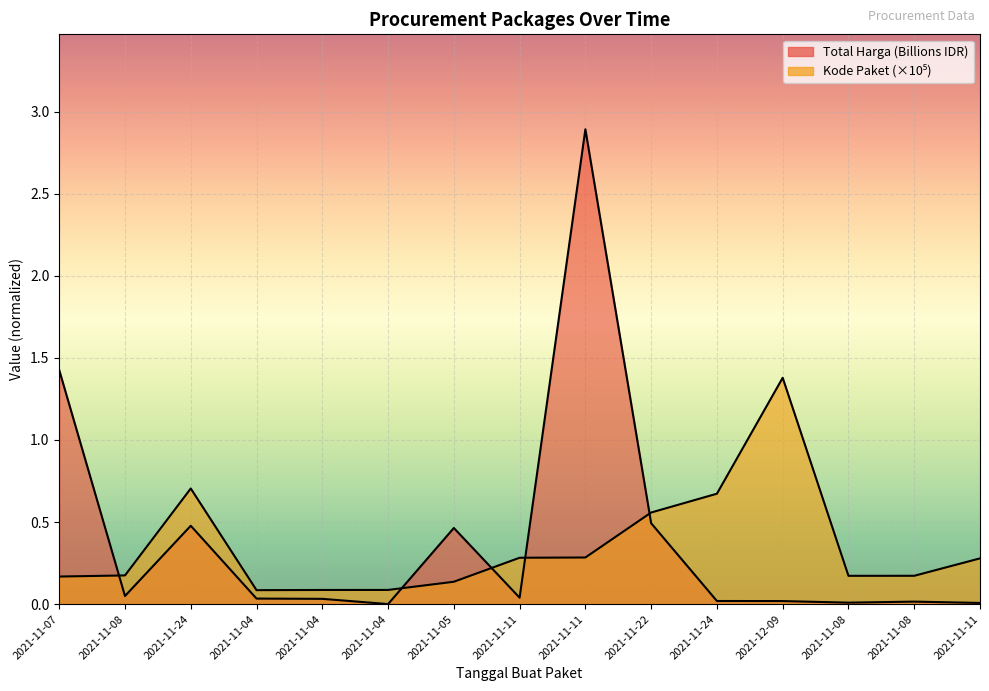

What is the label of the 11th point from the left?

2021-11-24